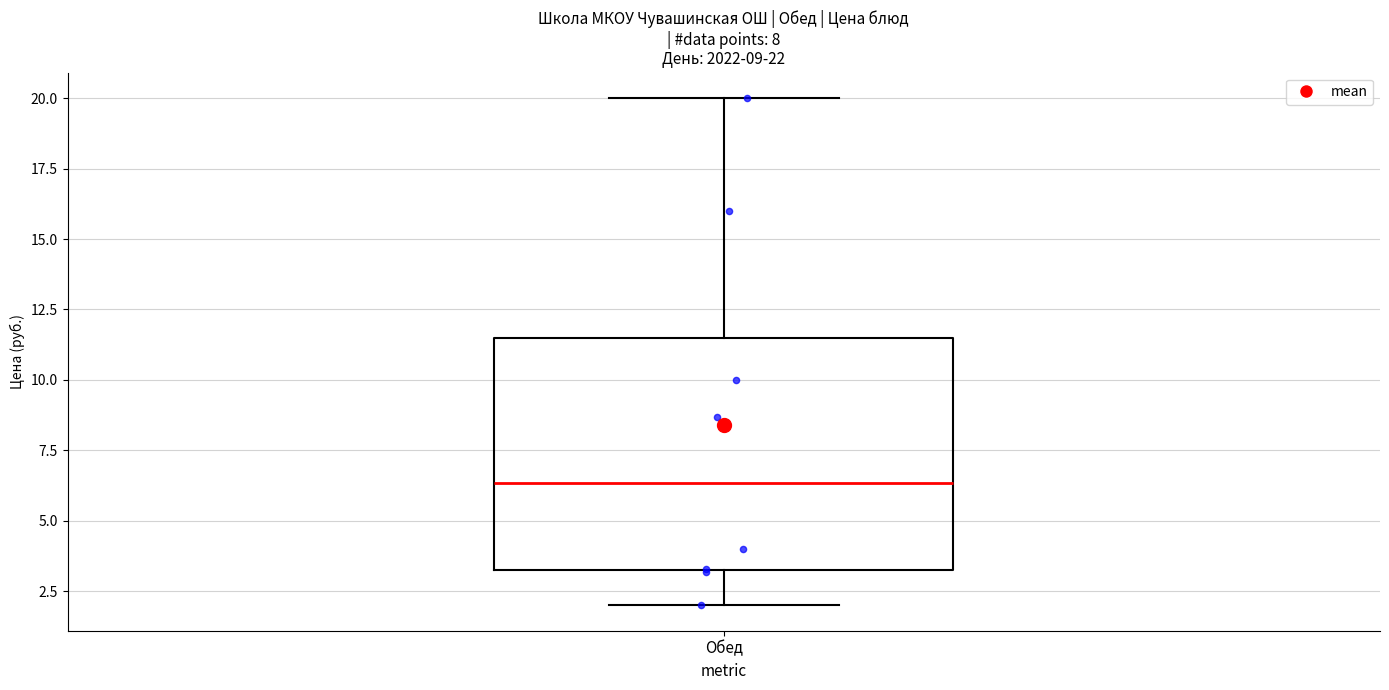

Where is the upper edge of the box for Обед on the y-axis? The values are not printed on the chart, so give them approximately, as read against the axis.

11.5